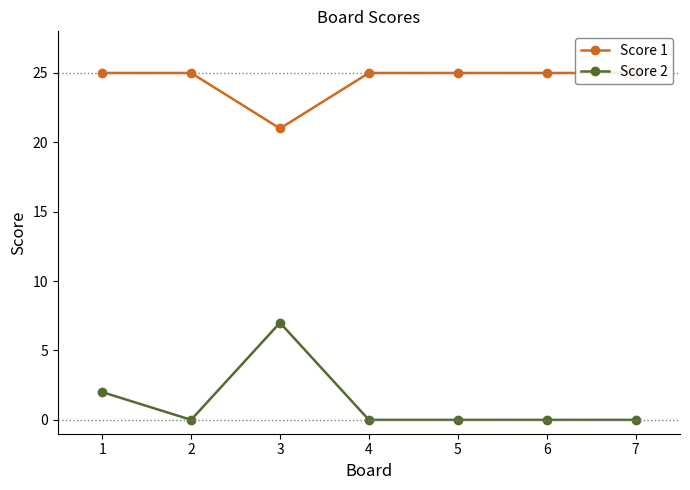

The value of Score 1 at 2 is 36. True or false?

False